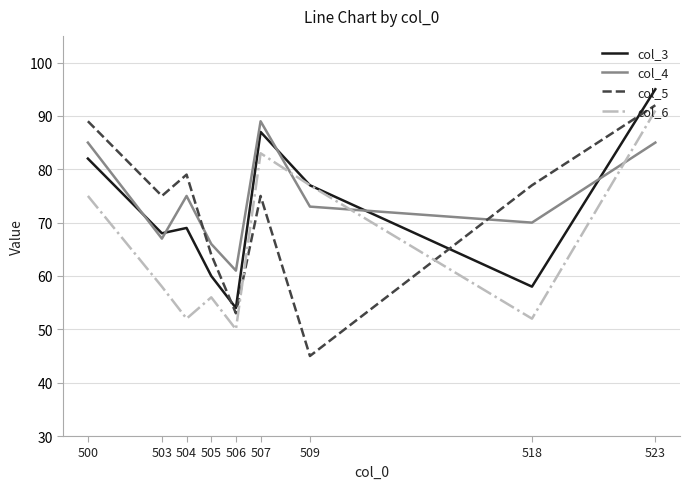

Reading right to left, what are all the values shown in this chart?

col_3: 523=95	518=58	509=77	507=87	506=54	505=60	504=69	503=68	500=82
col_4: 523=85	518=70	509=73	507=89	506=61	505=66	504=75	503=67	500=85
col_5: 523=92	518=77	509=45	507=75	506=53	505=64	504=79	503=75	500=89
col_6: 523=91	518=52	509=77	507=83	506=50	505=56	504=52	503=58	500=75